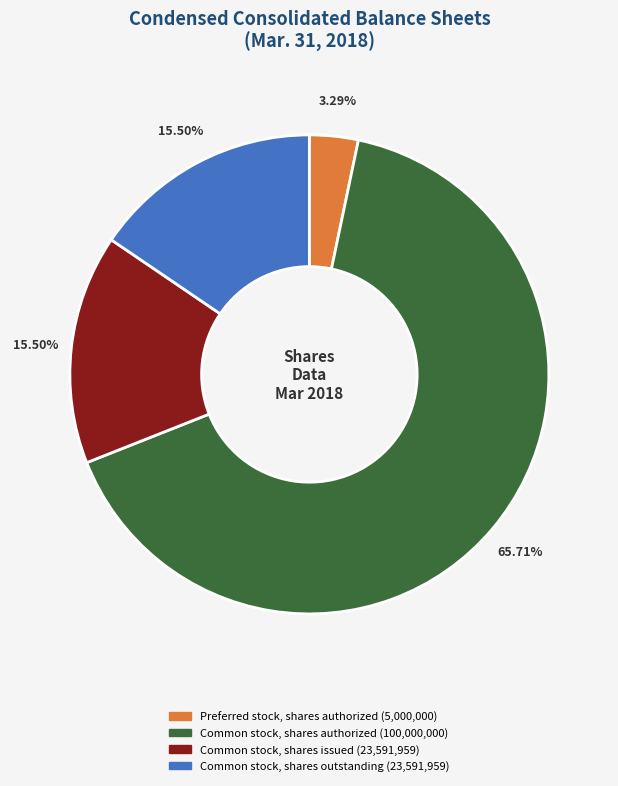

Count the number of slices in the pie.

4